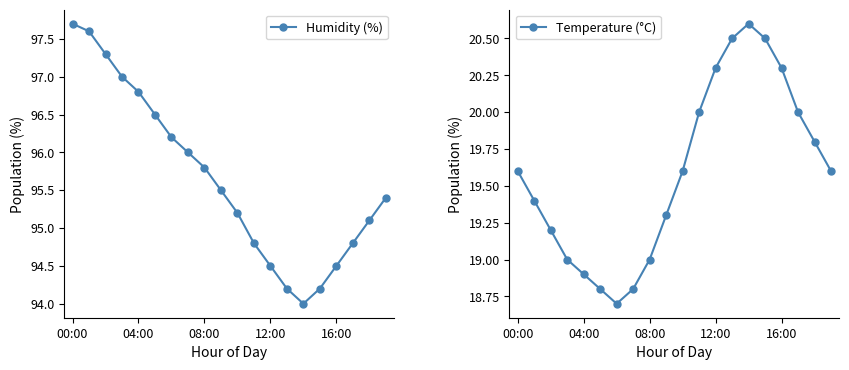

True or false: Temperature (°C) has more than 2 interior local peaks.

False